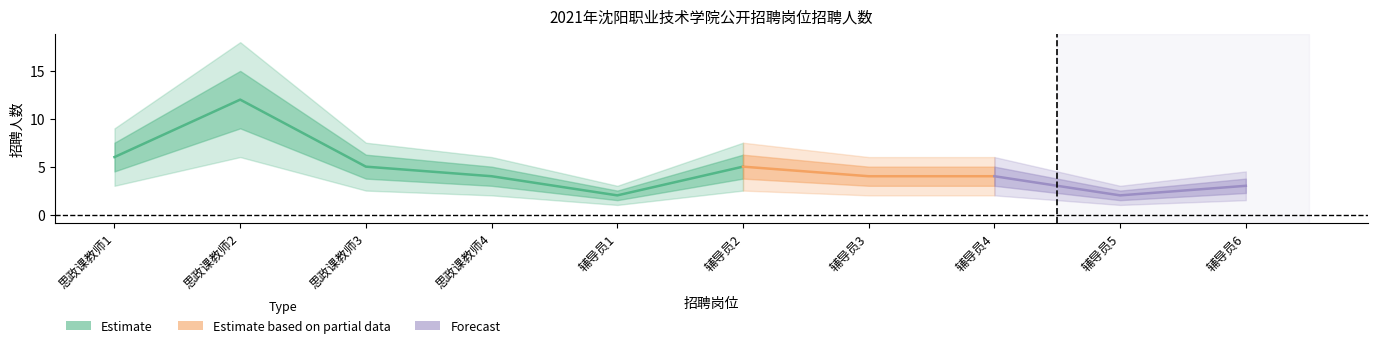

Is it true that the value at 思政课教师1 is 6?

True